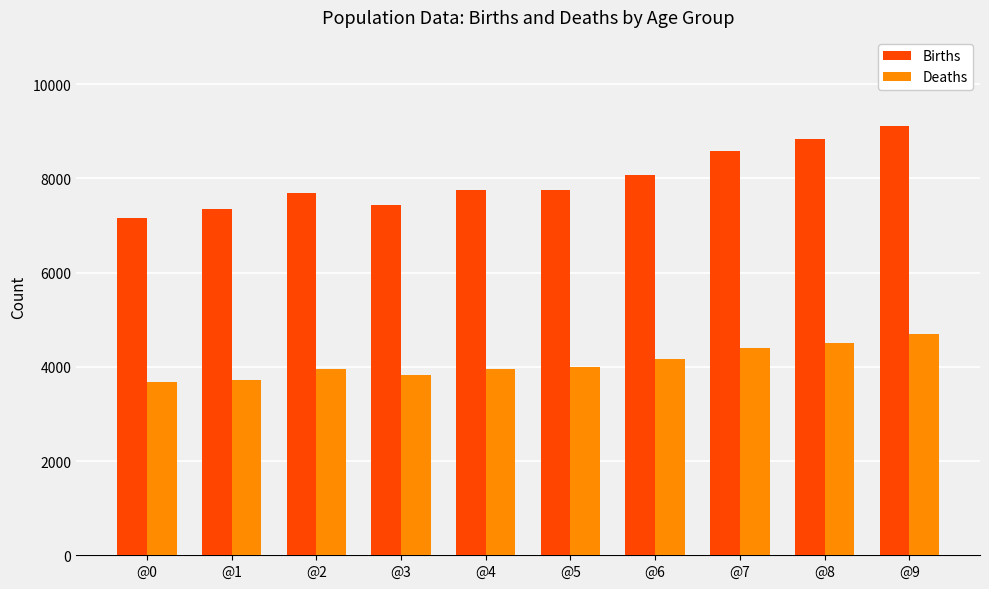

What is the sum of the Births values at @4 and @5?

15502